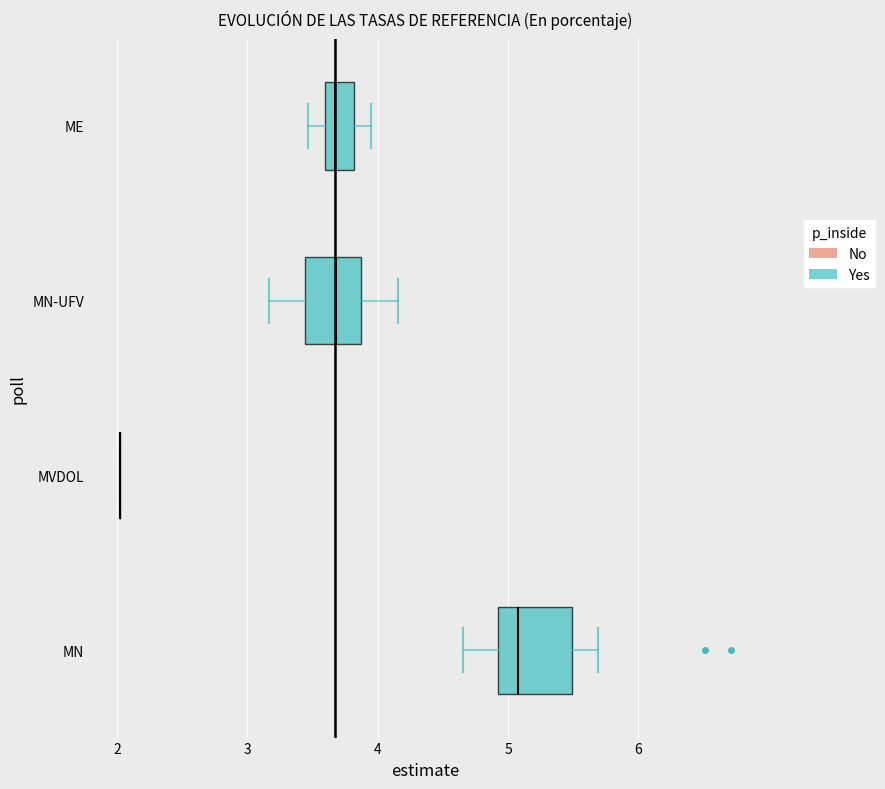

Which box is the widest, from its left edge to its right edge?

MN